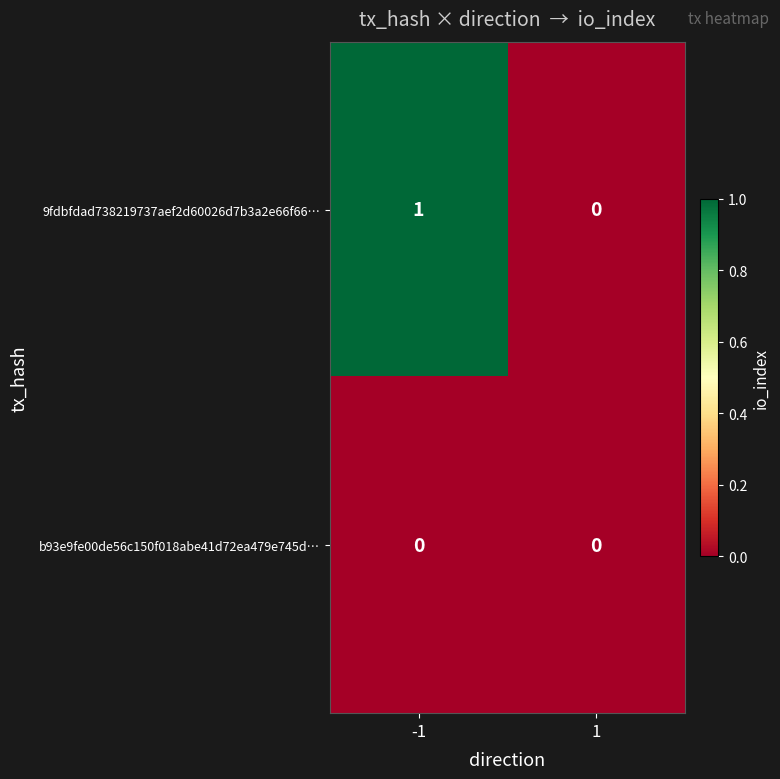

Which series changed the most between -1 and 1?

9fdbfdad738219737aef2d60026d7b3a2e66f66…